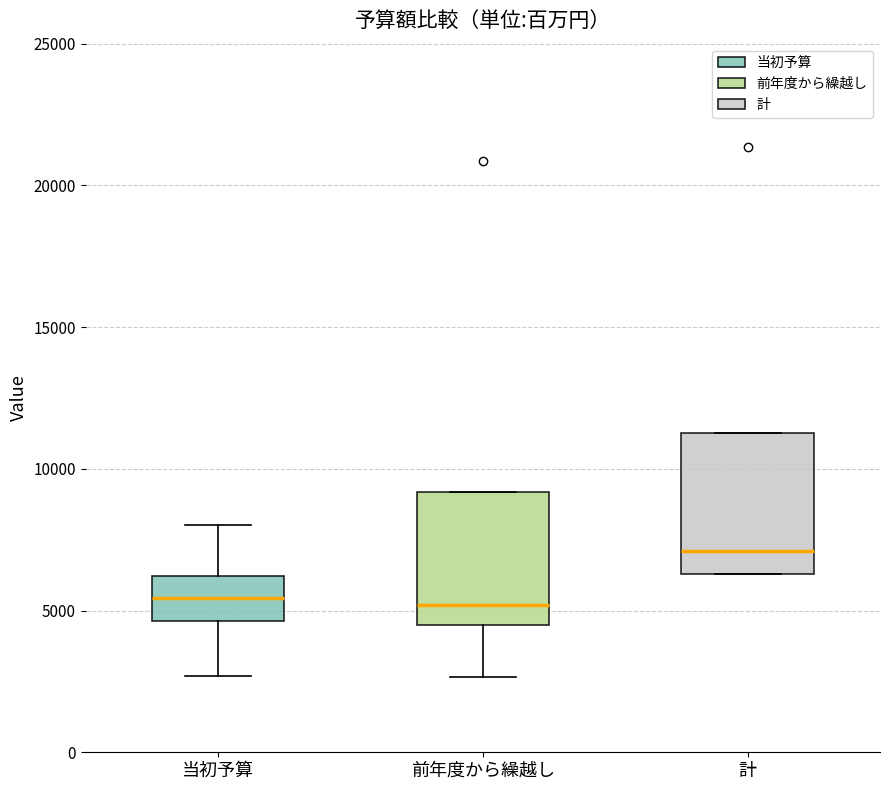

Reading left to right, transcribe this box plot: for each box, give where its median line is, the range the box spans, and where its two whiskers end, as read against the y-axis. The values are not printed on the chart, so give them approximately, as read against the axis.

当初予算: median 5500, box 4500 to 6000, whiskers 2500 to 8000
前年度から繰越し: median 5000, box 4500 to 9000, whiskers 2500 to 9000
計: median 7000, box 6500 to 11500, whiskers 6500 to 11500